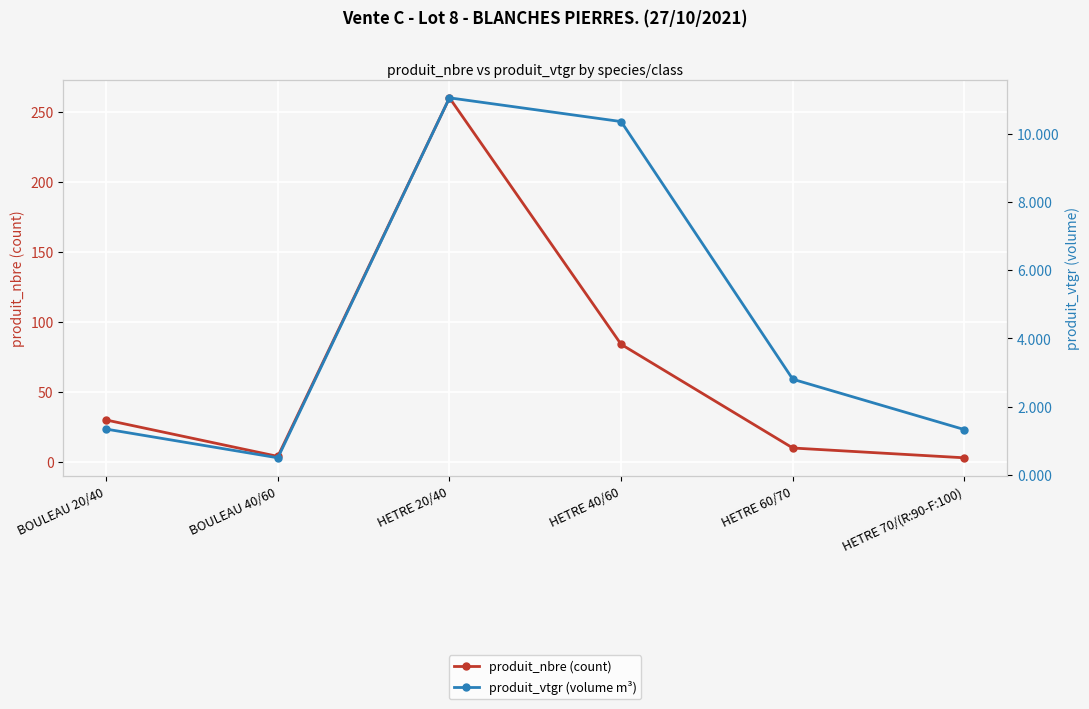

What is the minimum value shown in the chart?

0.5